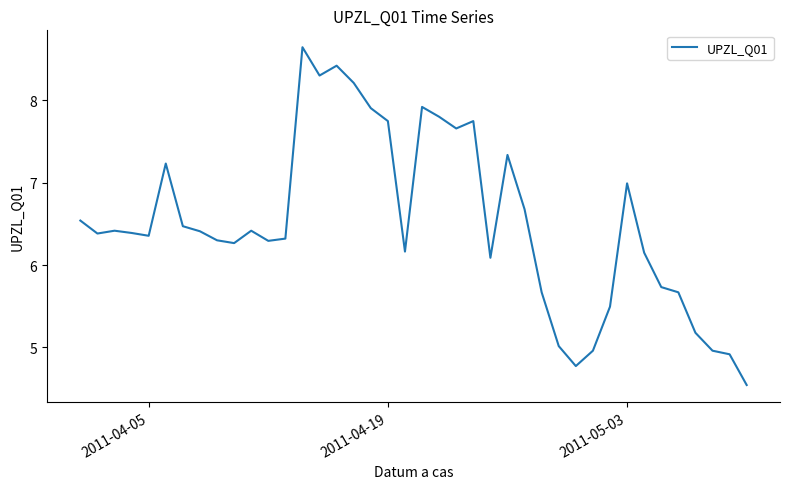

What is the minimum value shown in the chart?

4.5